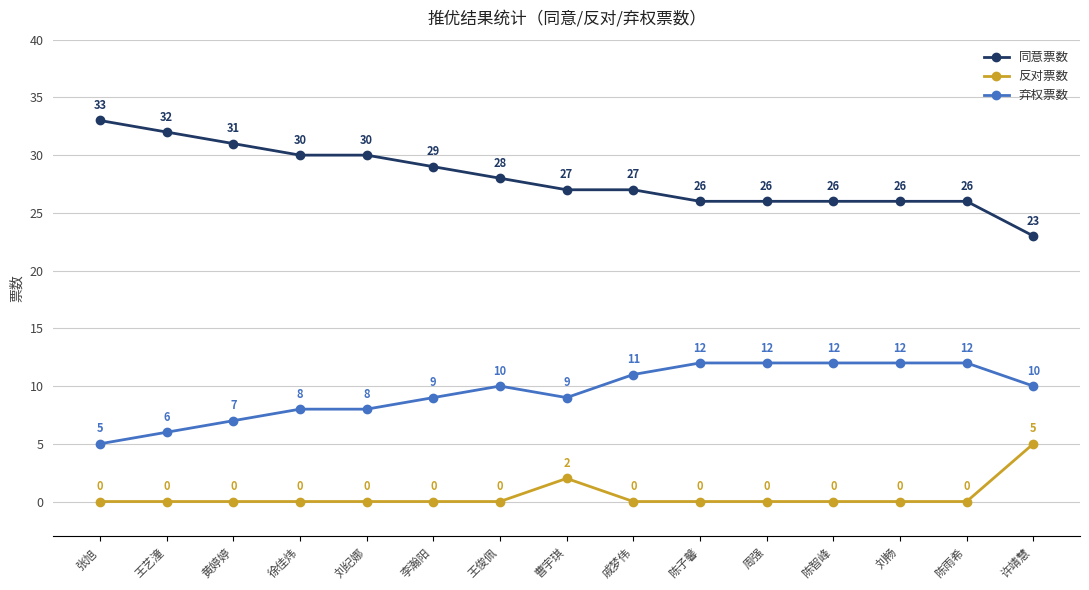

Where is 反对票数 nearest to the value 2?

曹宇琪